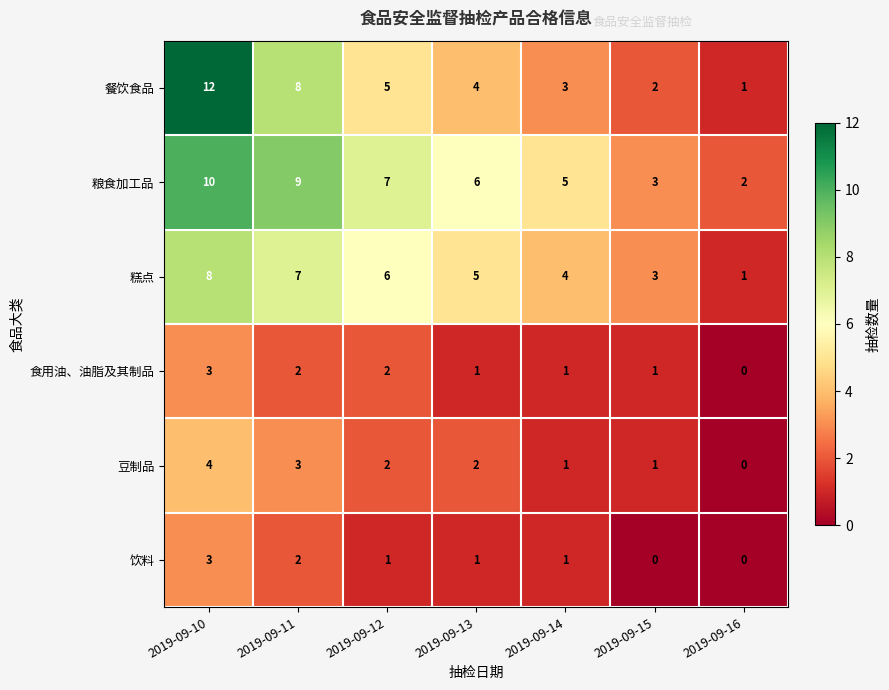

Which series has the largest range (max minus min)?

餐饮食品